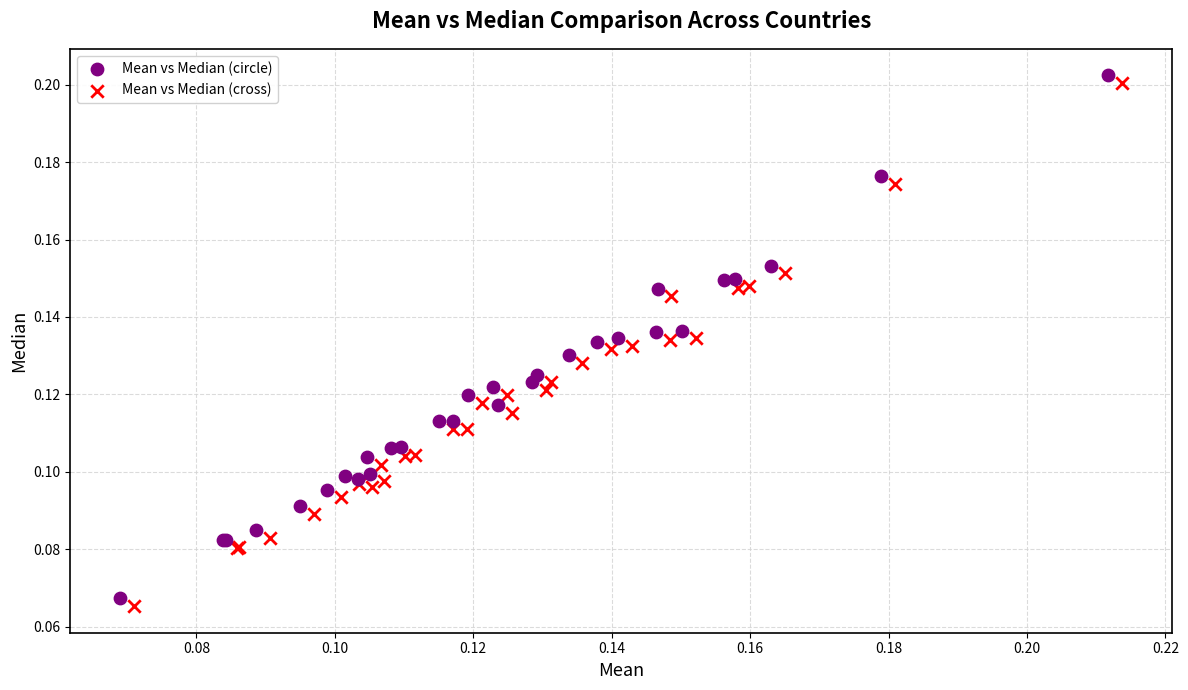

What are all the series names shown in the legend?

Mean vs Median (circle), Mean vs Median (cross)